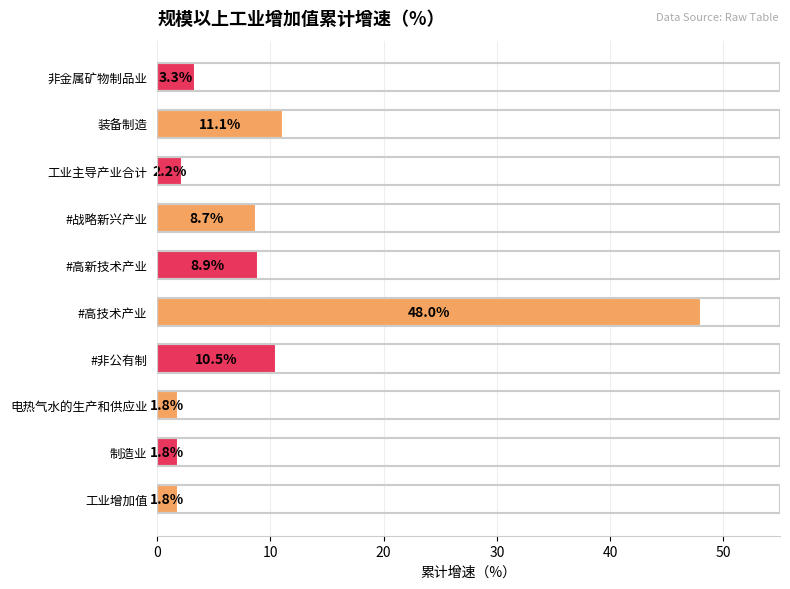

Approximately how many times larger is the value at 非金属矿物制品业 compared to #战略新兴产业?

0.4